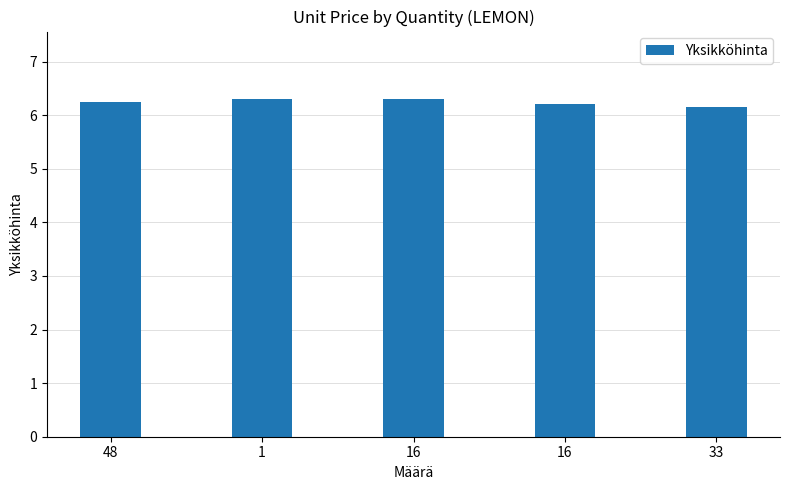

What is the label of the 3rd bar from the left?

16